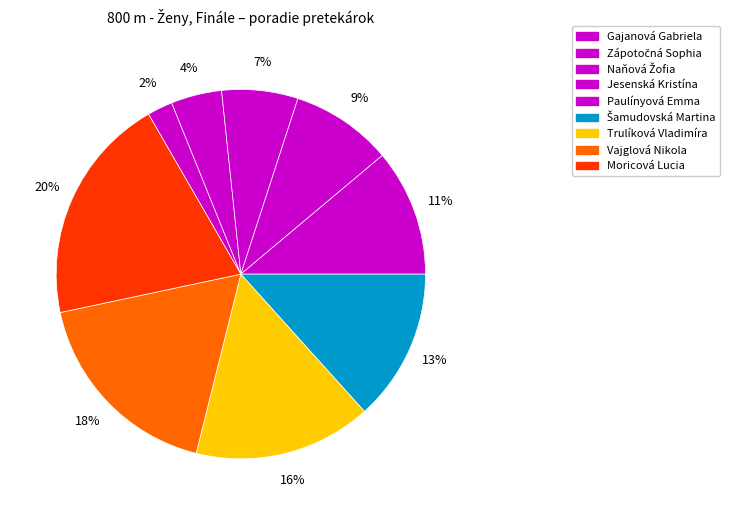

True or false: Trulíková Vladimíra accounts for 23% of the total.

False